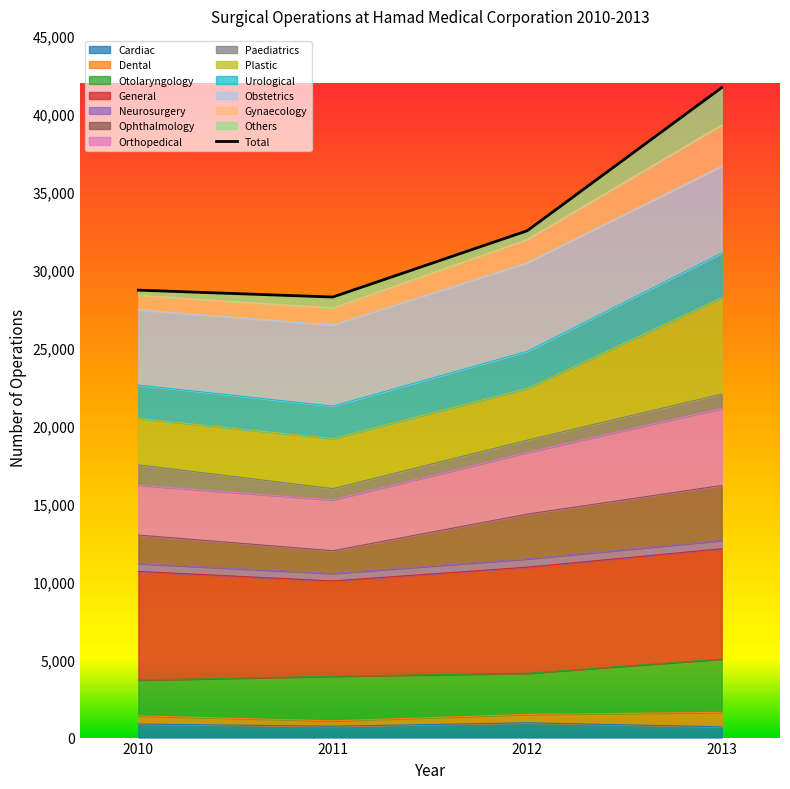

The value at 2011 is 28253. True or false?

True